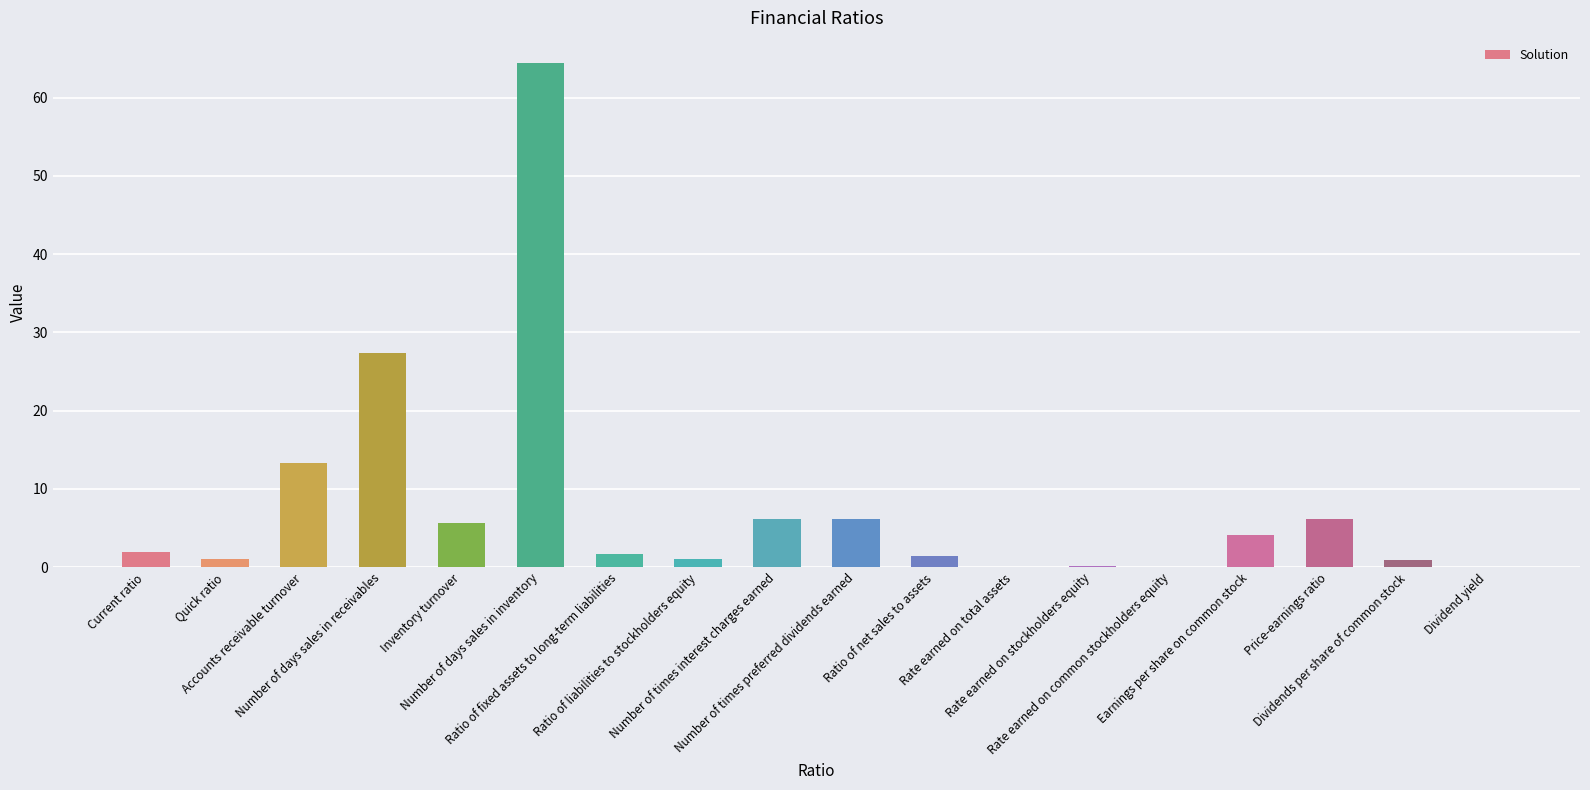

What is the maximum value shown in the chart?

64.4